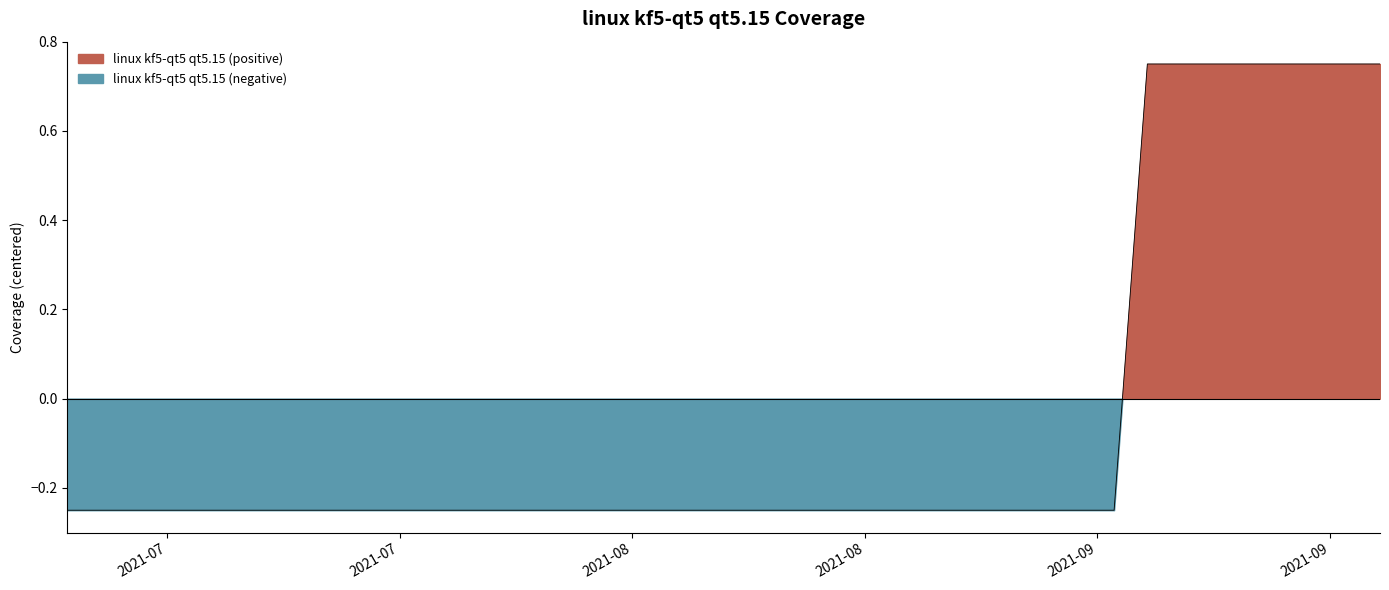

Does the chart have visible grid lines?

No